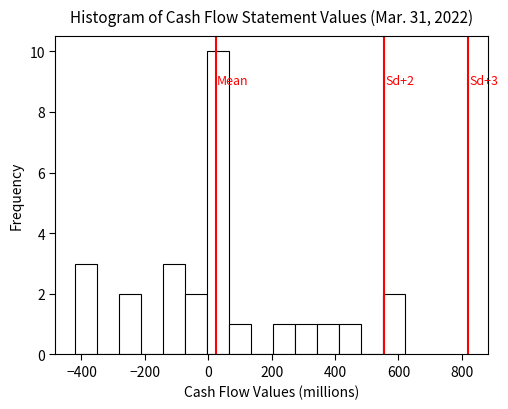

Around what value on the x-axis is the tallest bar? Give the approximate position of its centre, as read against the axis.

40